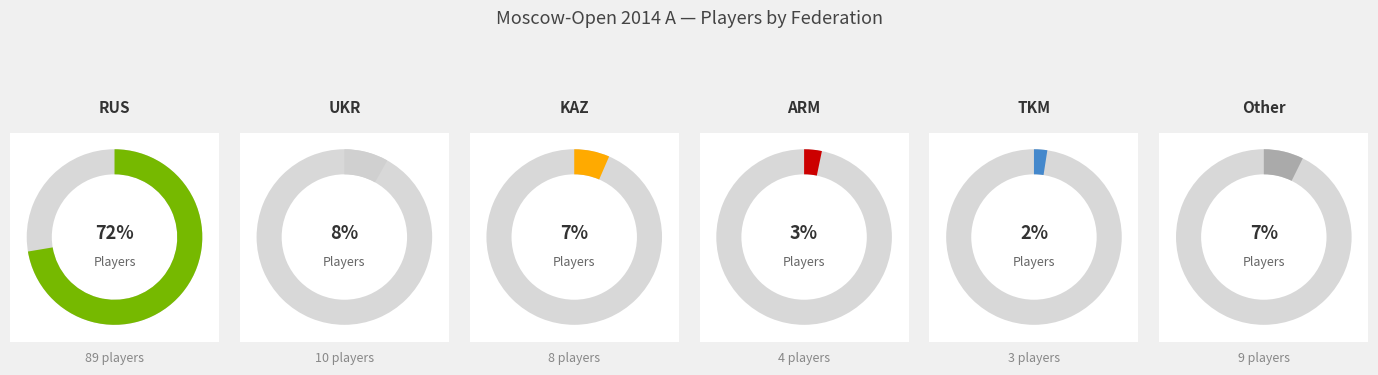

What is the total percentage of KAZ and RUS?

78.9%